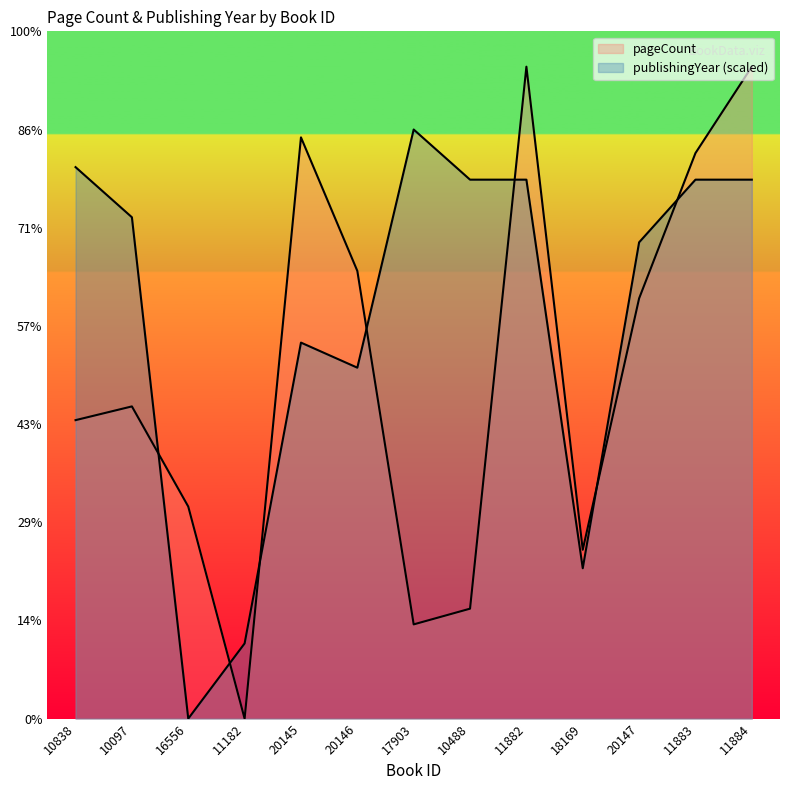

What is the label of the 12th point from the left?

11883